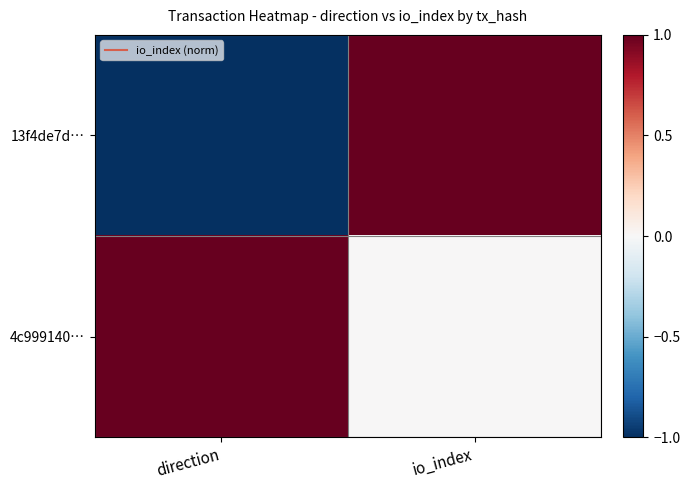

List the series in order of their overall mean, highest first.

4c999140…, 13f4de7d…